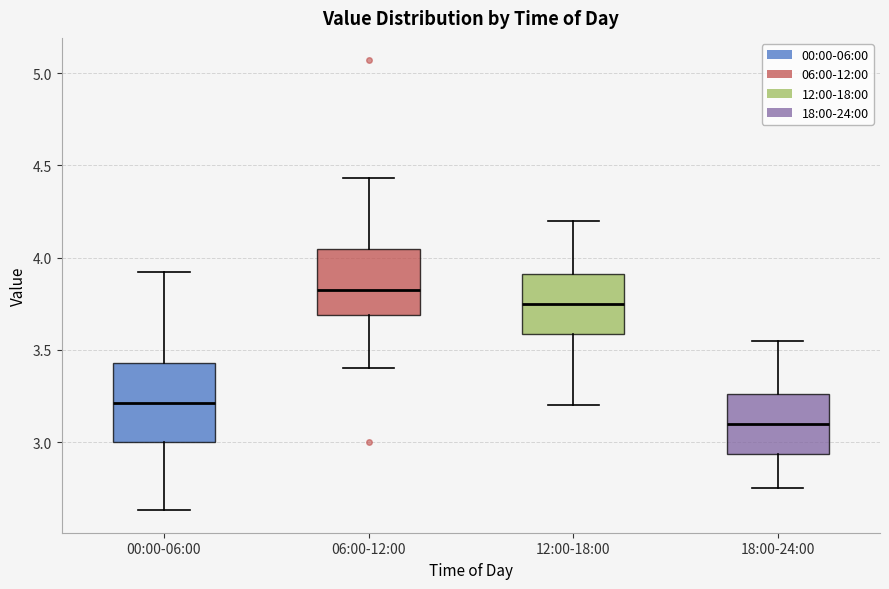

Reading left to right, read every box against the y-axis: the position of its median line, the range the box covers, and the ends of its whiskers. The values are not printed on the chart, so give them approximately, as read against the axis.

00:00-06:00: median 3.20, box 3.00 to 3.45, whiskers 2.65 to 3.90
06:00-12:00: median 3.85, box 3.70 to 4.05, whiskers 3.40 to 4.45
12:00-18:00: median 3.75, box 3.60 to 3.90, whiskers 3.20 to 4.20
18:00-24:00: median 3.10, box 2.95 to 3.25, whiskers 2.75 to 3.55